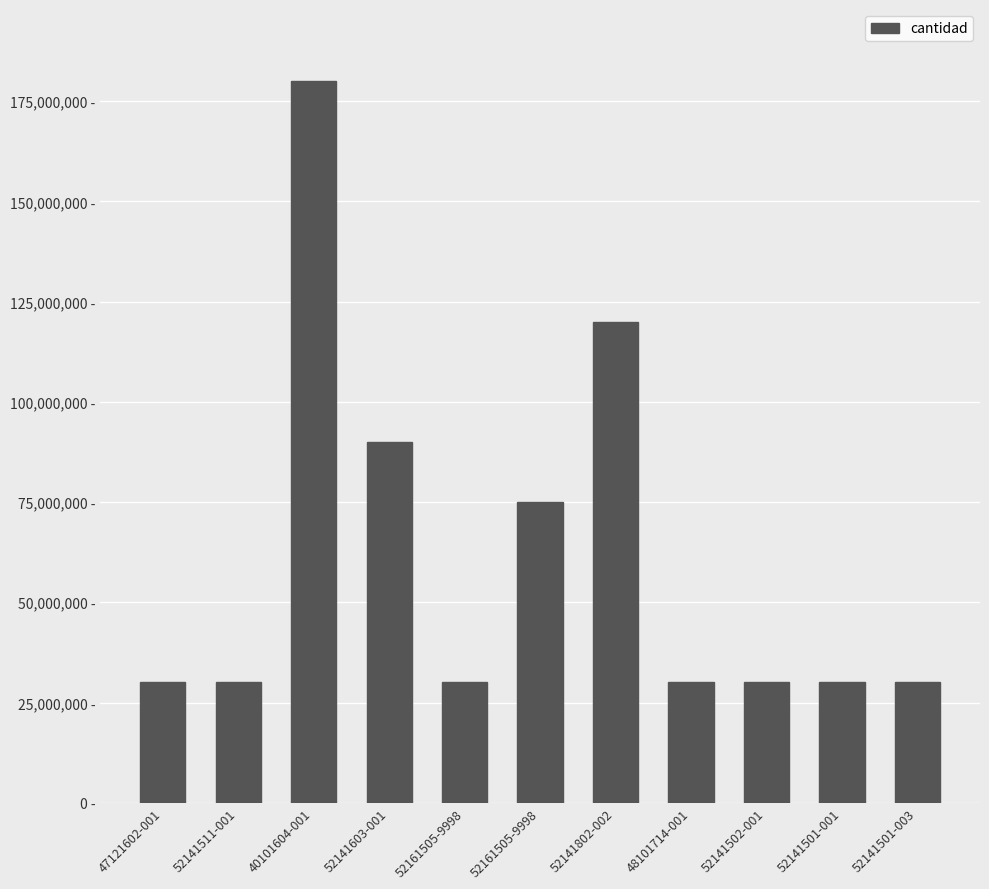

What is the label of the 10th bar from the right?

52141511-001